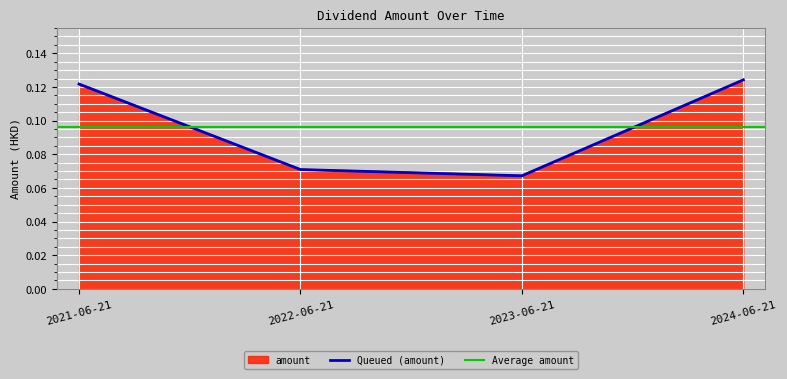

Reading left to right, extract all data points from this chart.

0.1	0.1	0.1	0.1